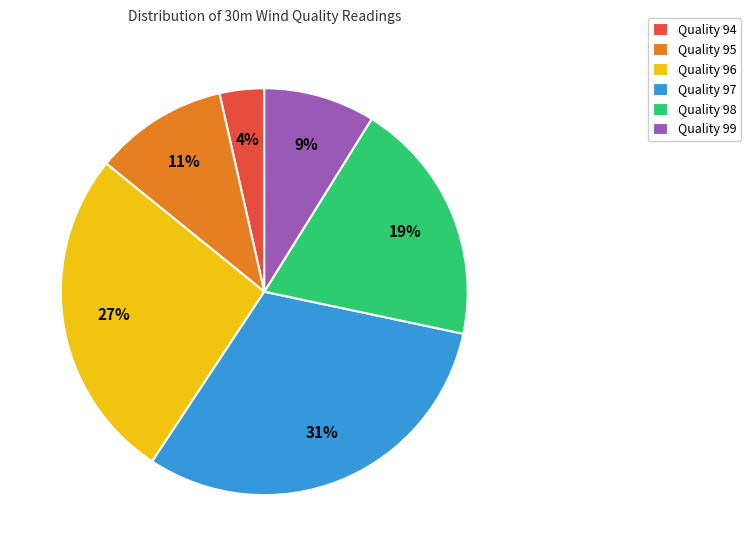

What percentage is the Quality 95 slice, to the nearest percent?

11%